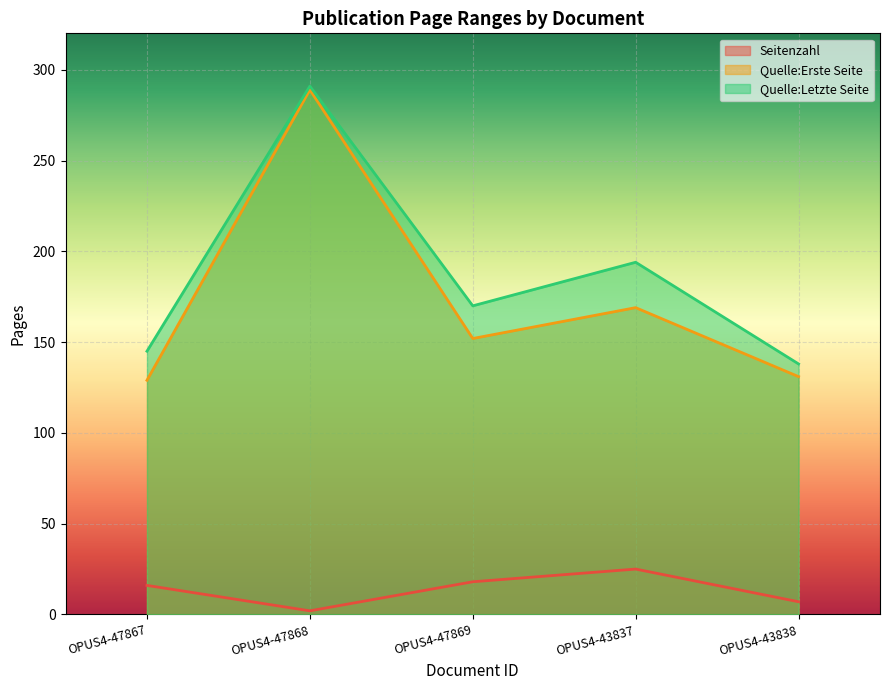

Which category has the lowest value in the Quelle:Letzte Seite series?

OPUS4-43838